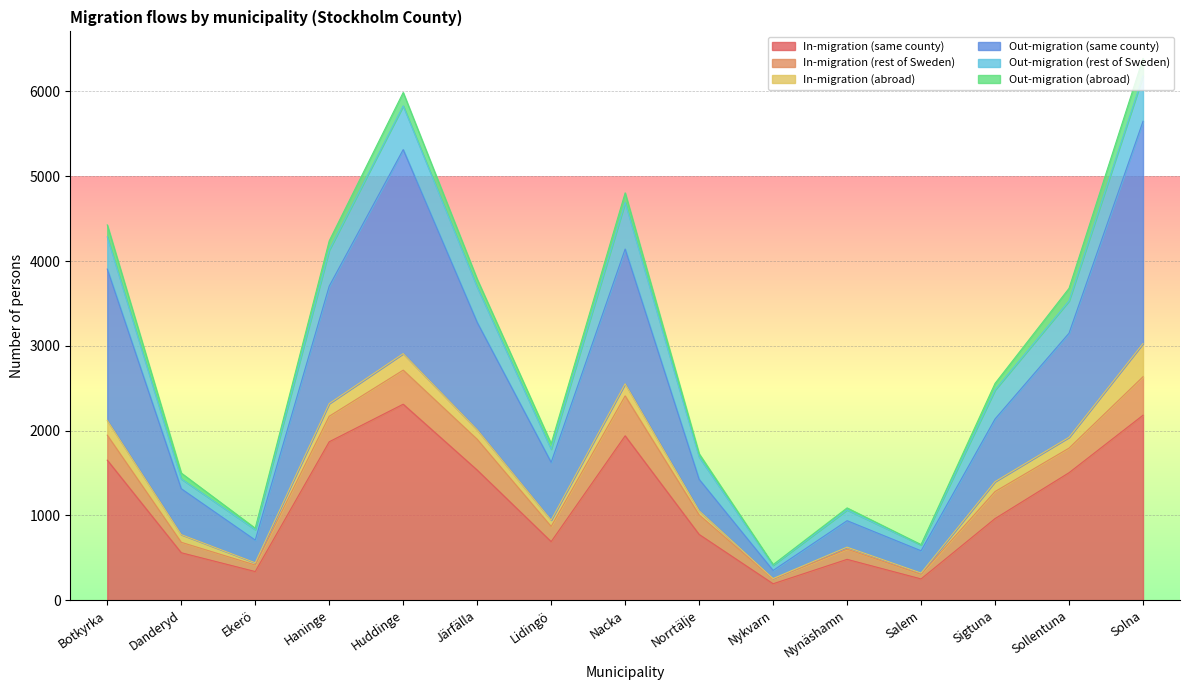

True or false: Out-migration (same county) and Out-migration (rest of Sweden) cross at least once.

False